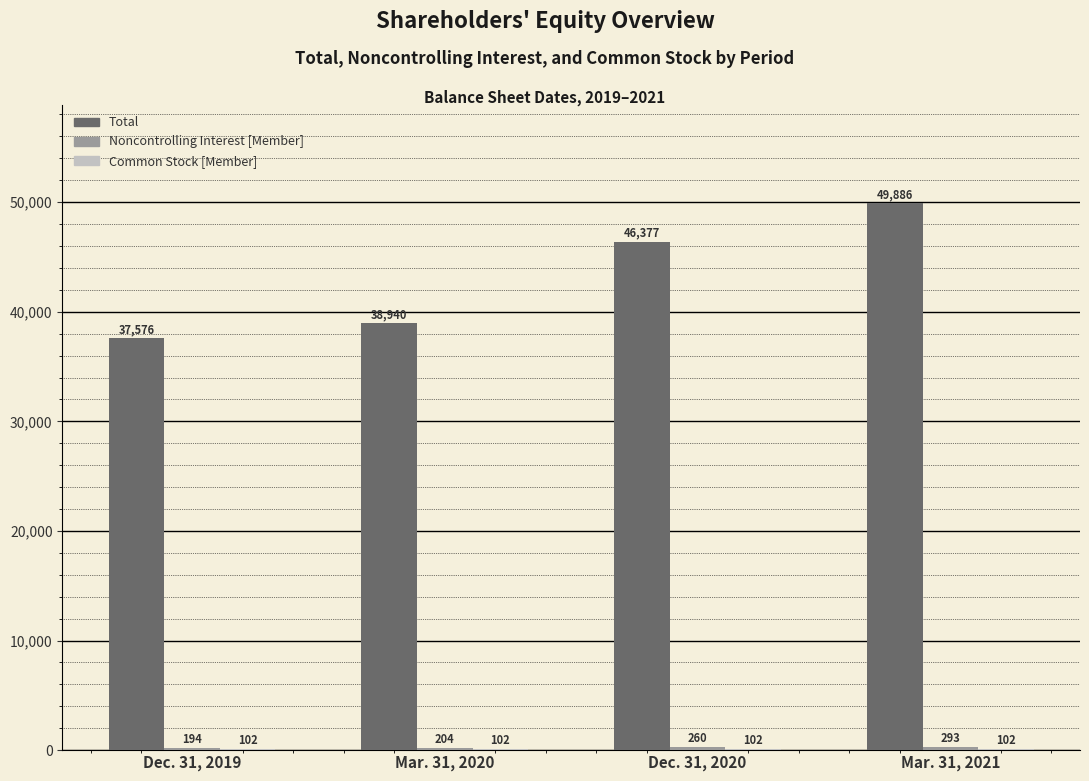

How many groups of bars are there?

4